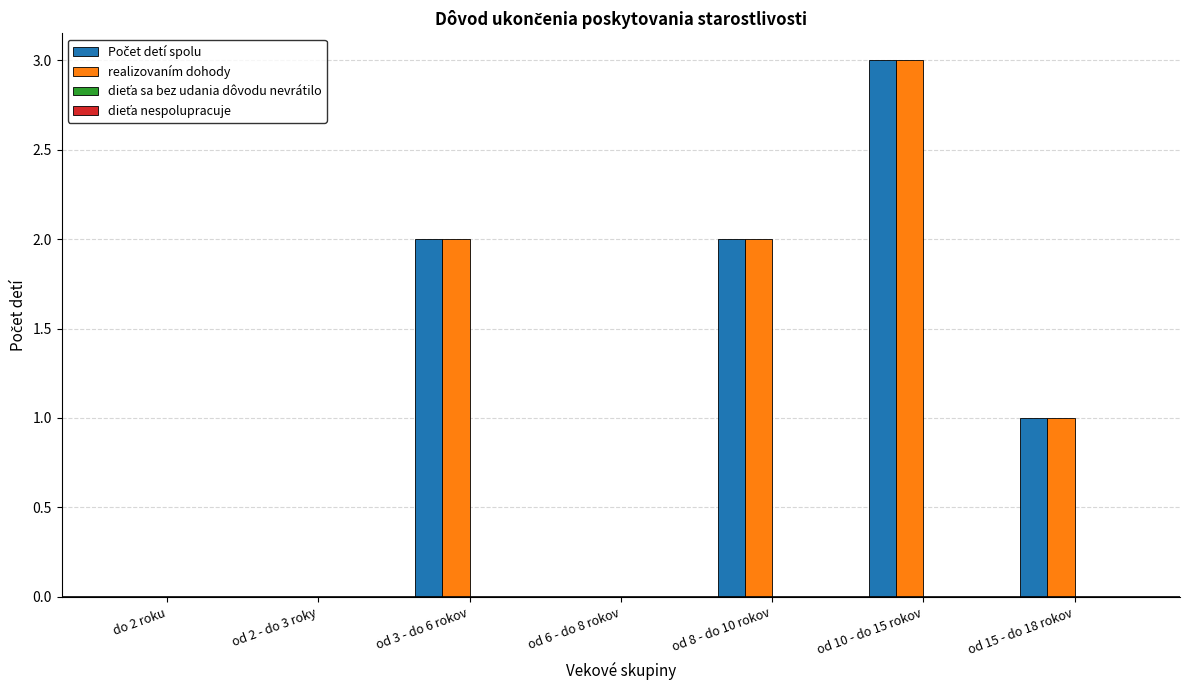

How many groups of bars are there?

7